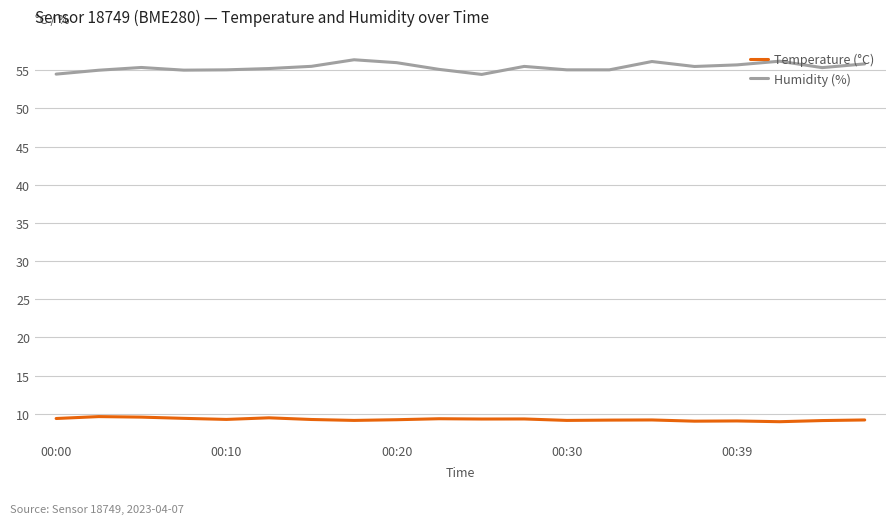

True or false: Humidity (%) and Temperature (°C) cross at least once.

False